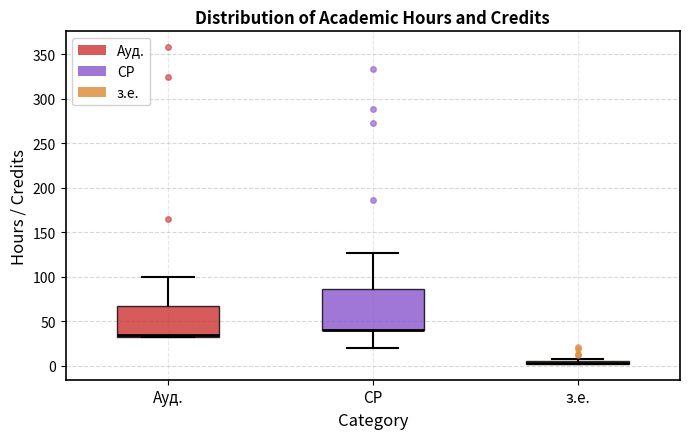

Where does the lower whisker of the box for СР end on the y-axis? The values are not printed on the chart, so give them approximately, as read against the axis.

20